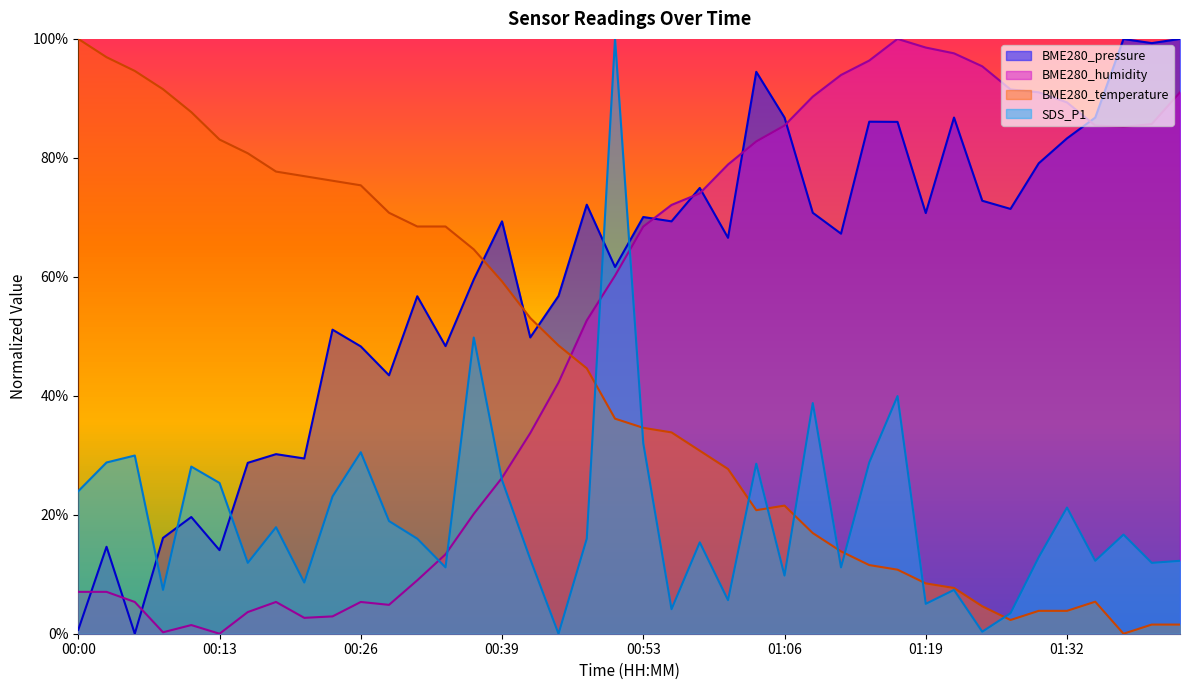

What is the label of the 6th point from the right?

01:29